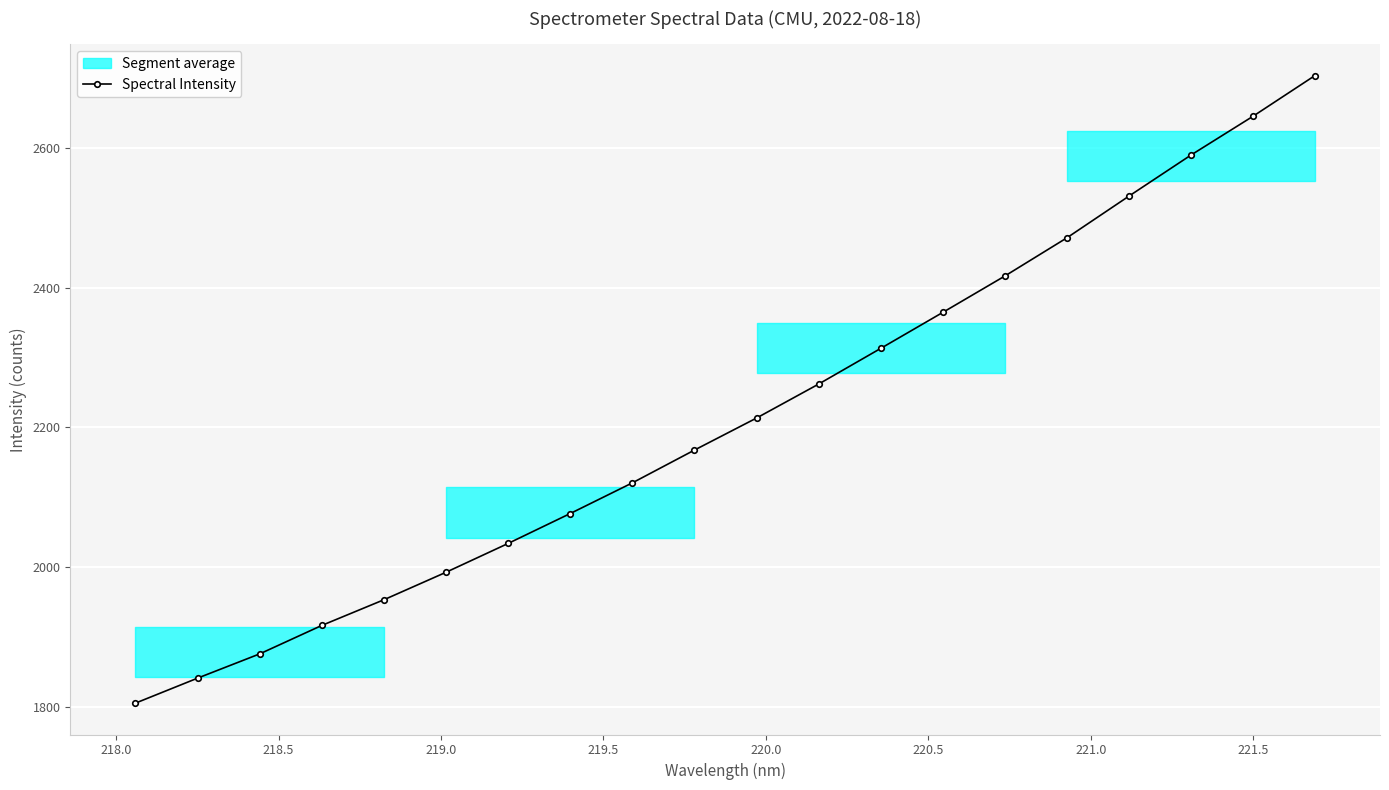

Reading left to right, transcribe all the data shown in this chart.

1805.4	1841.2	1875.9	1916.6	1953.4	1992.7	2034.0	2076.8	2120.7	2167.6	2213.4	2262.0	2313.1	2364.6	2416.7	2471.3	2531.0	2589.8	2645.3	2703.7